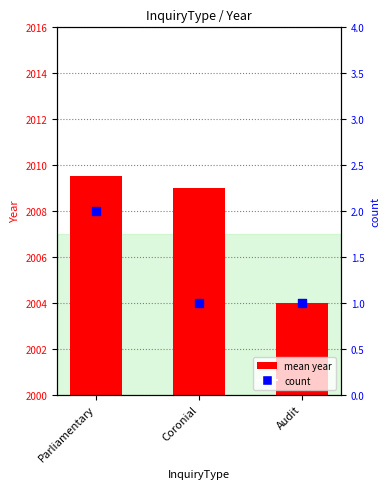

What is the total value across all series at Audit?

2005.0